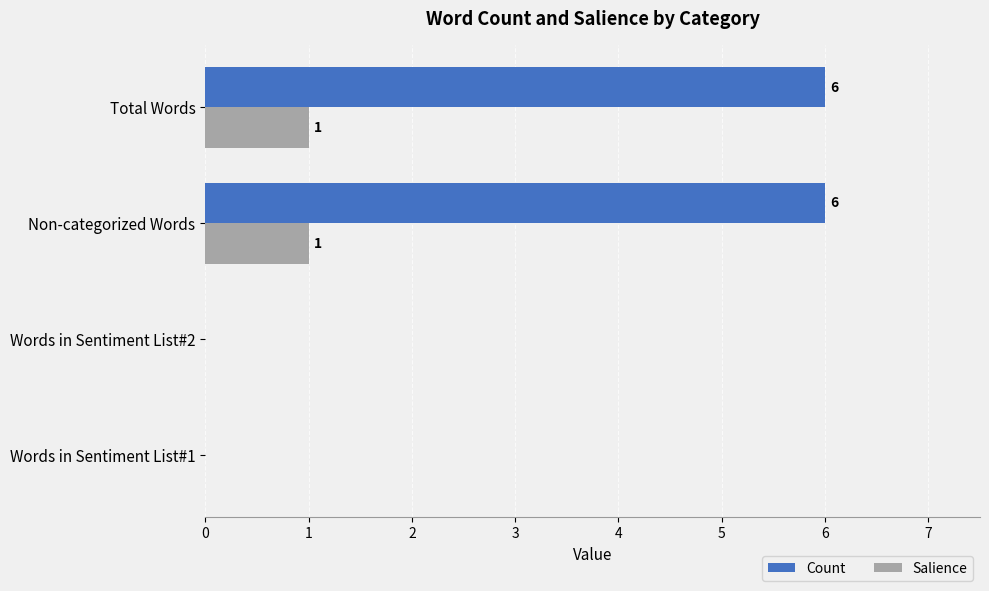

Between Words in Sentiment List#1 and Non-categorized Words, which series saw the biggest shift?

Count